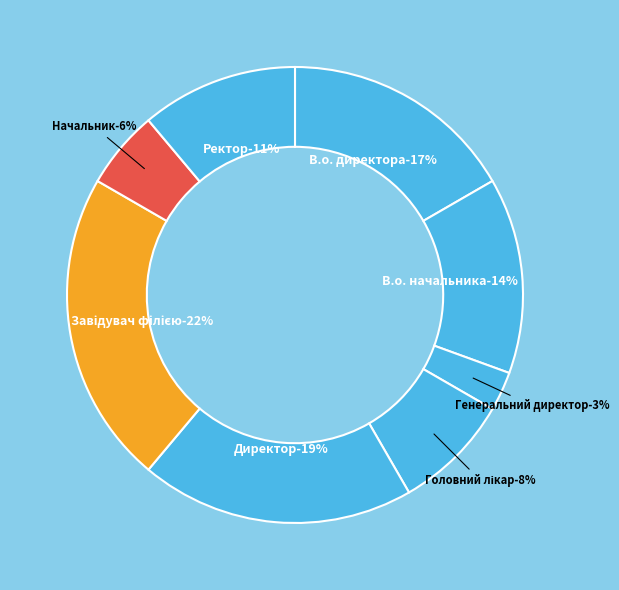

The Завідувач філією slice represents 22% of the pie. True or false?

True